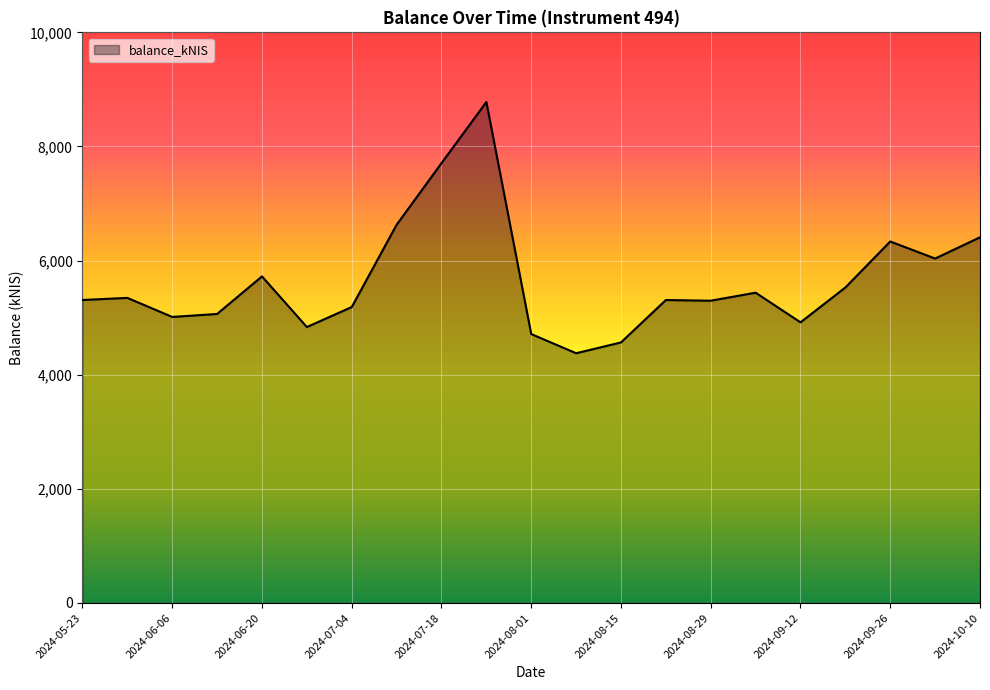

What is the minimum value shown in the chart?

4376.7